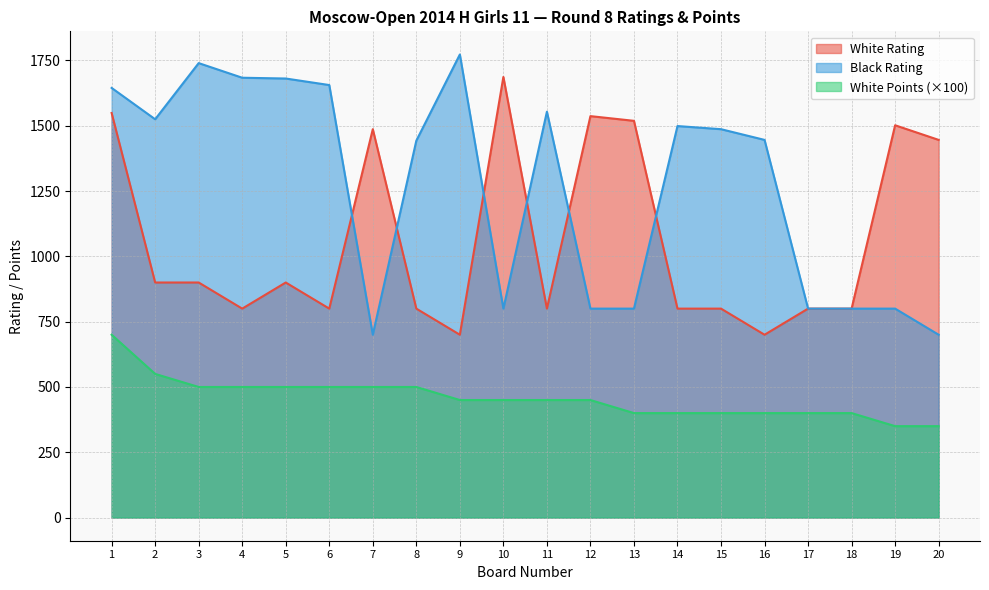

Where is the first local minimum for White Rating?

4